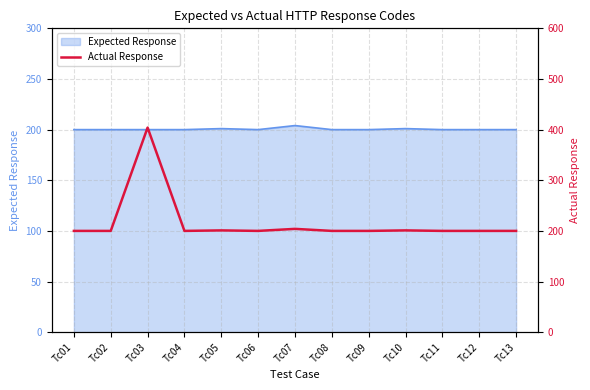

What is the minimum value shown in the chart?

200